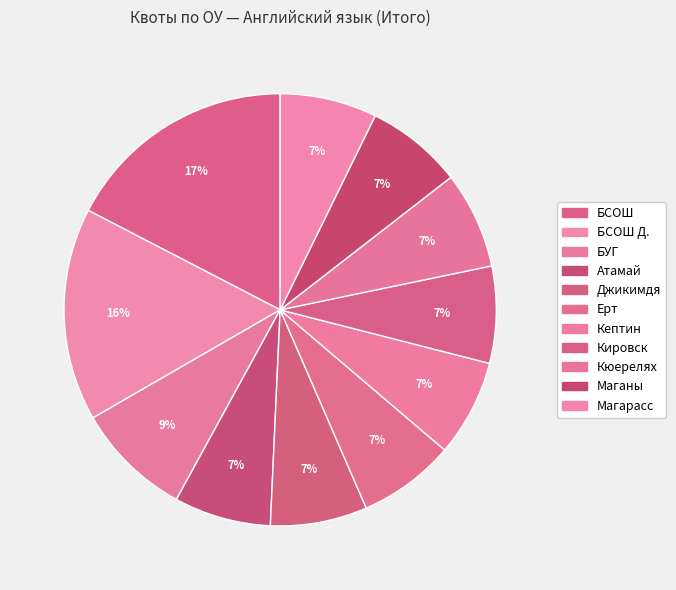

What is the smallest slice in the pie chart?

Атамай